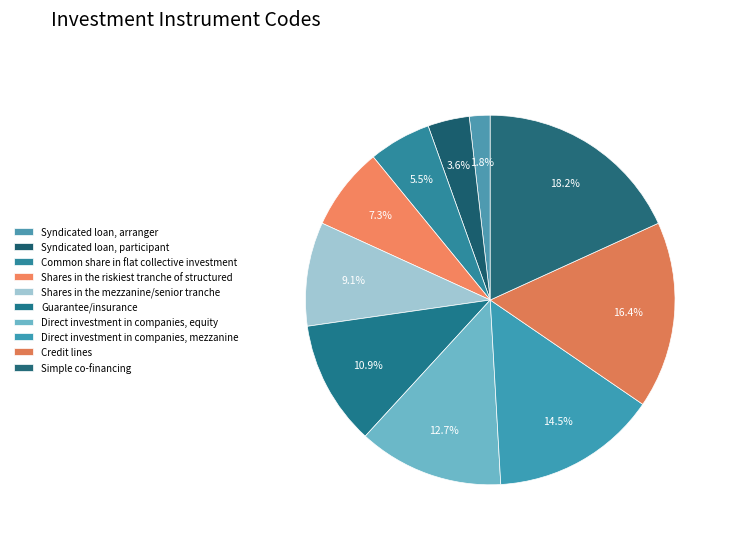

How many slices are in this pie chart?

10